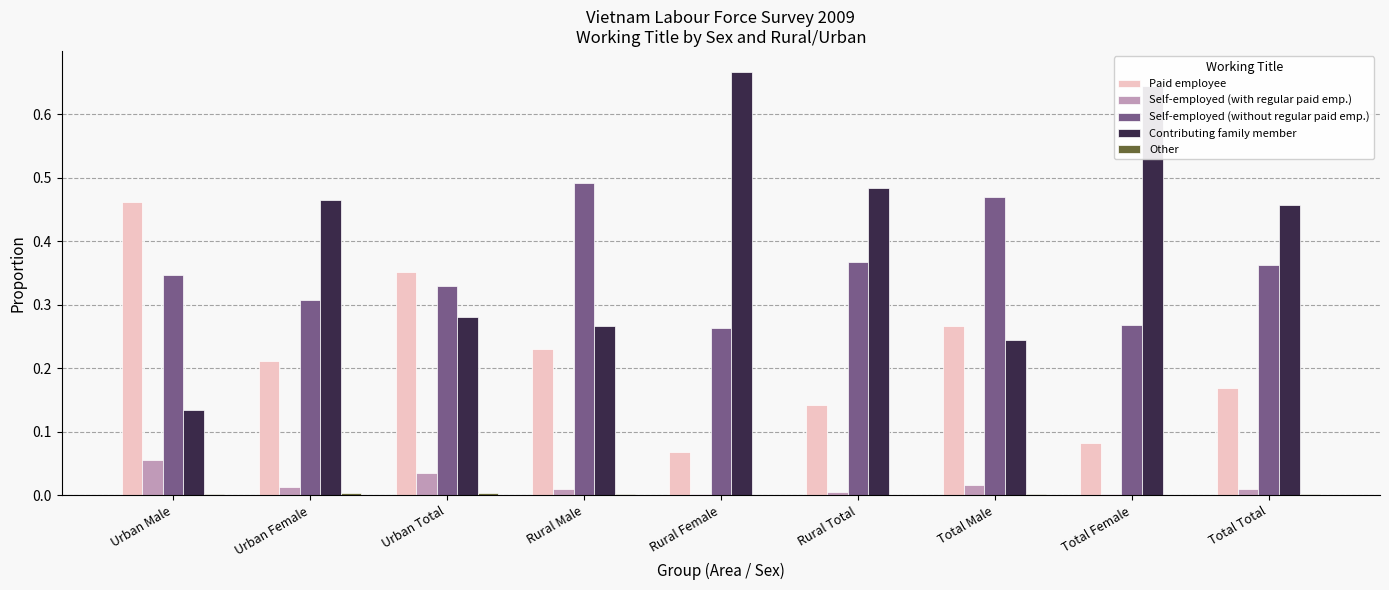

Which category has the highest value in the Self-employed (with regular paid emp.) series?

Urban Male